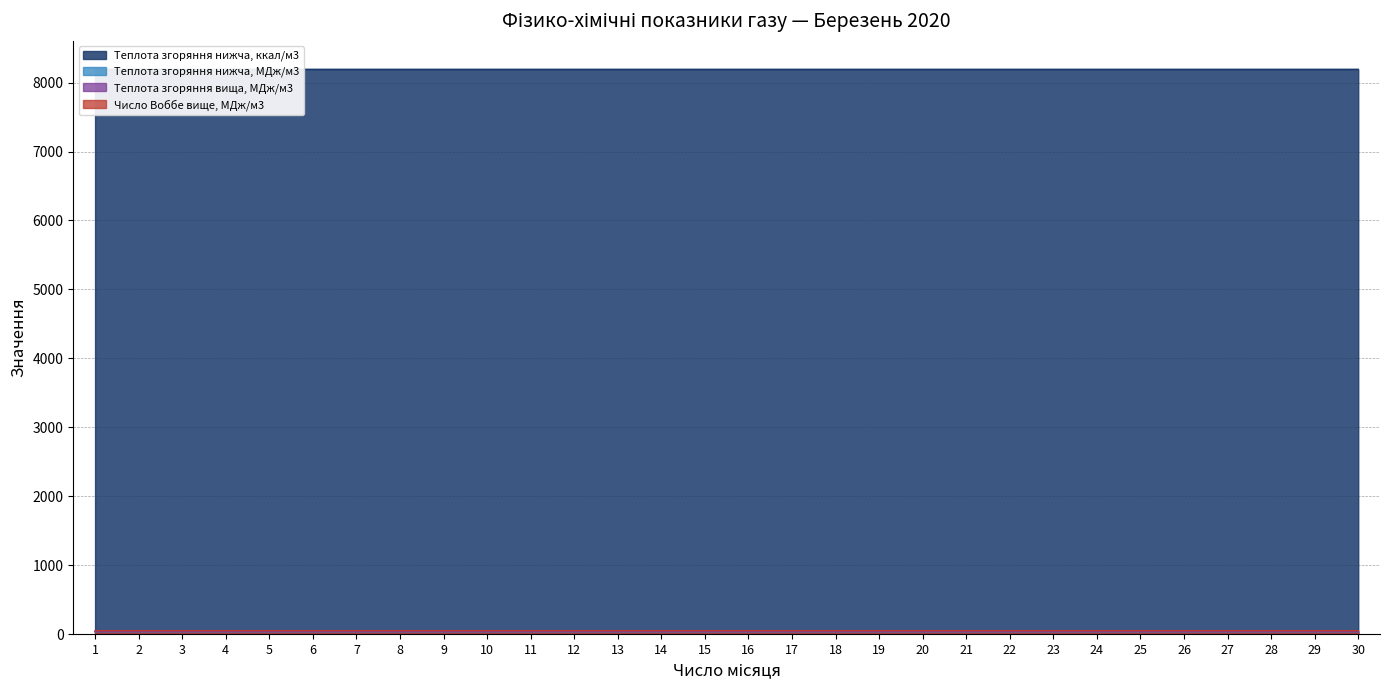

What is the average value of the Теплота згоряння вища, МДж/м3 series?

38.0